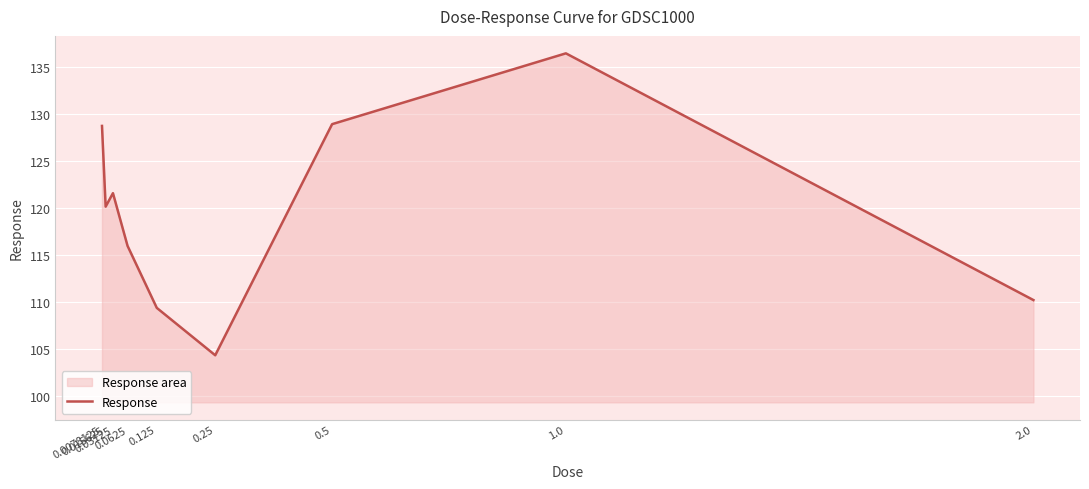

Reading right to left, extract all data points from this chart.

2.0=110.2	1.0=136.4	0.5=128.9	0.25=104.4	0.125=109.4	0.0625=116.0	0.03125=121.6	0.015625=120.1	0.0078125=128.7